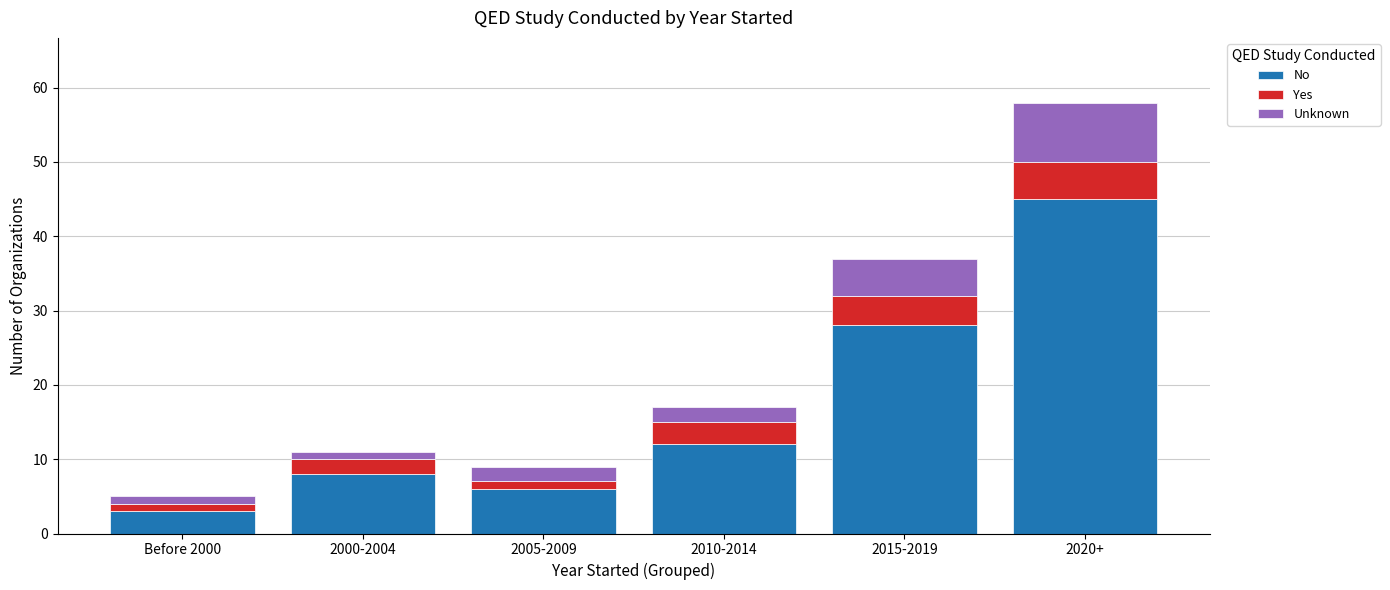

Which category has the highest value in the No series?

2020+